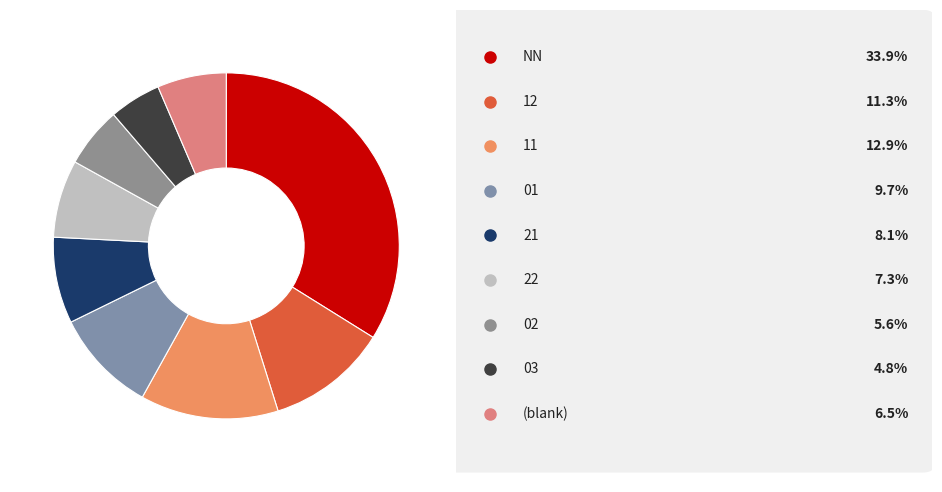

How many slices are in this pie chart?

9